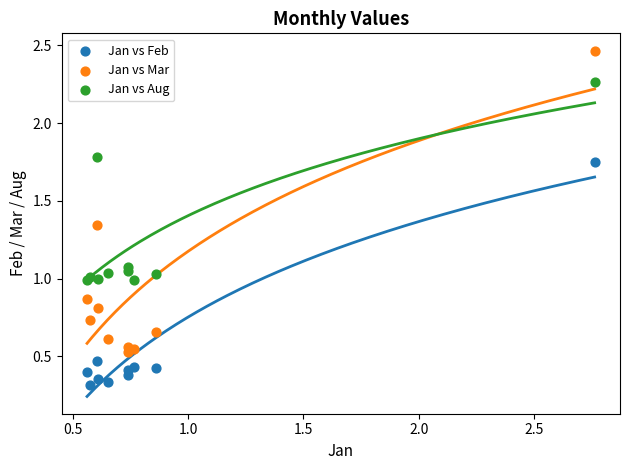

Which series reaches the minimum Y coordinate?

Jan vs Feb